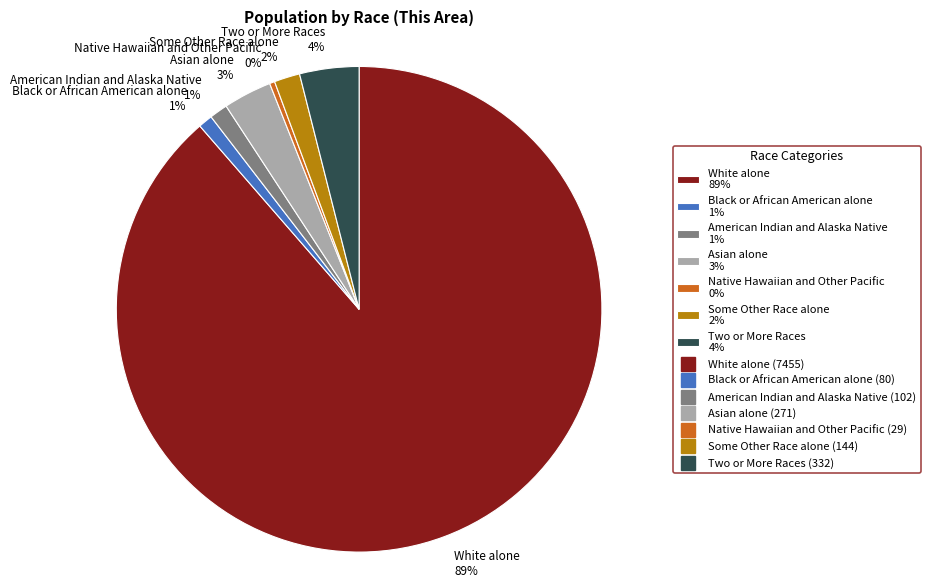

Which has a higher value, White alone or Two or More Races?

White alone